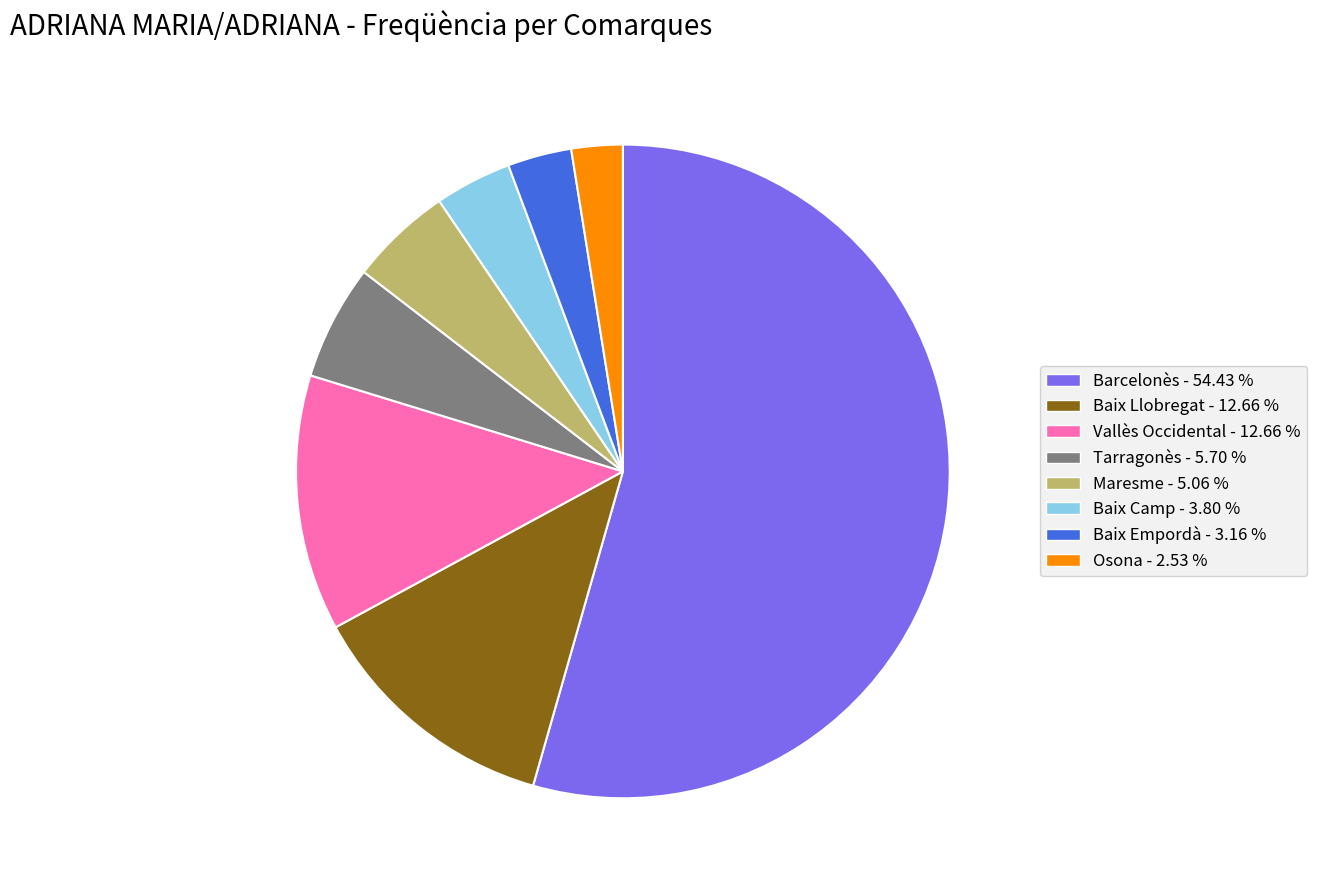

Does Baix Camp account for over 50% of the chart?

No